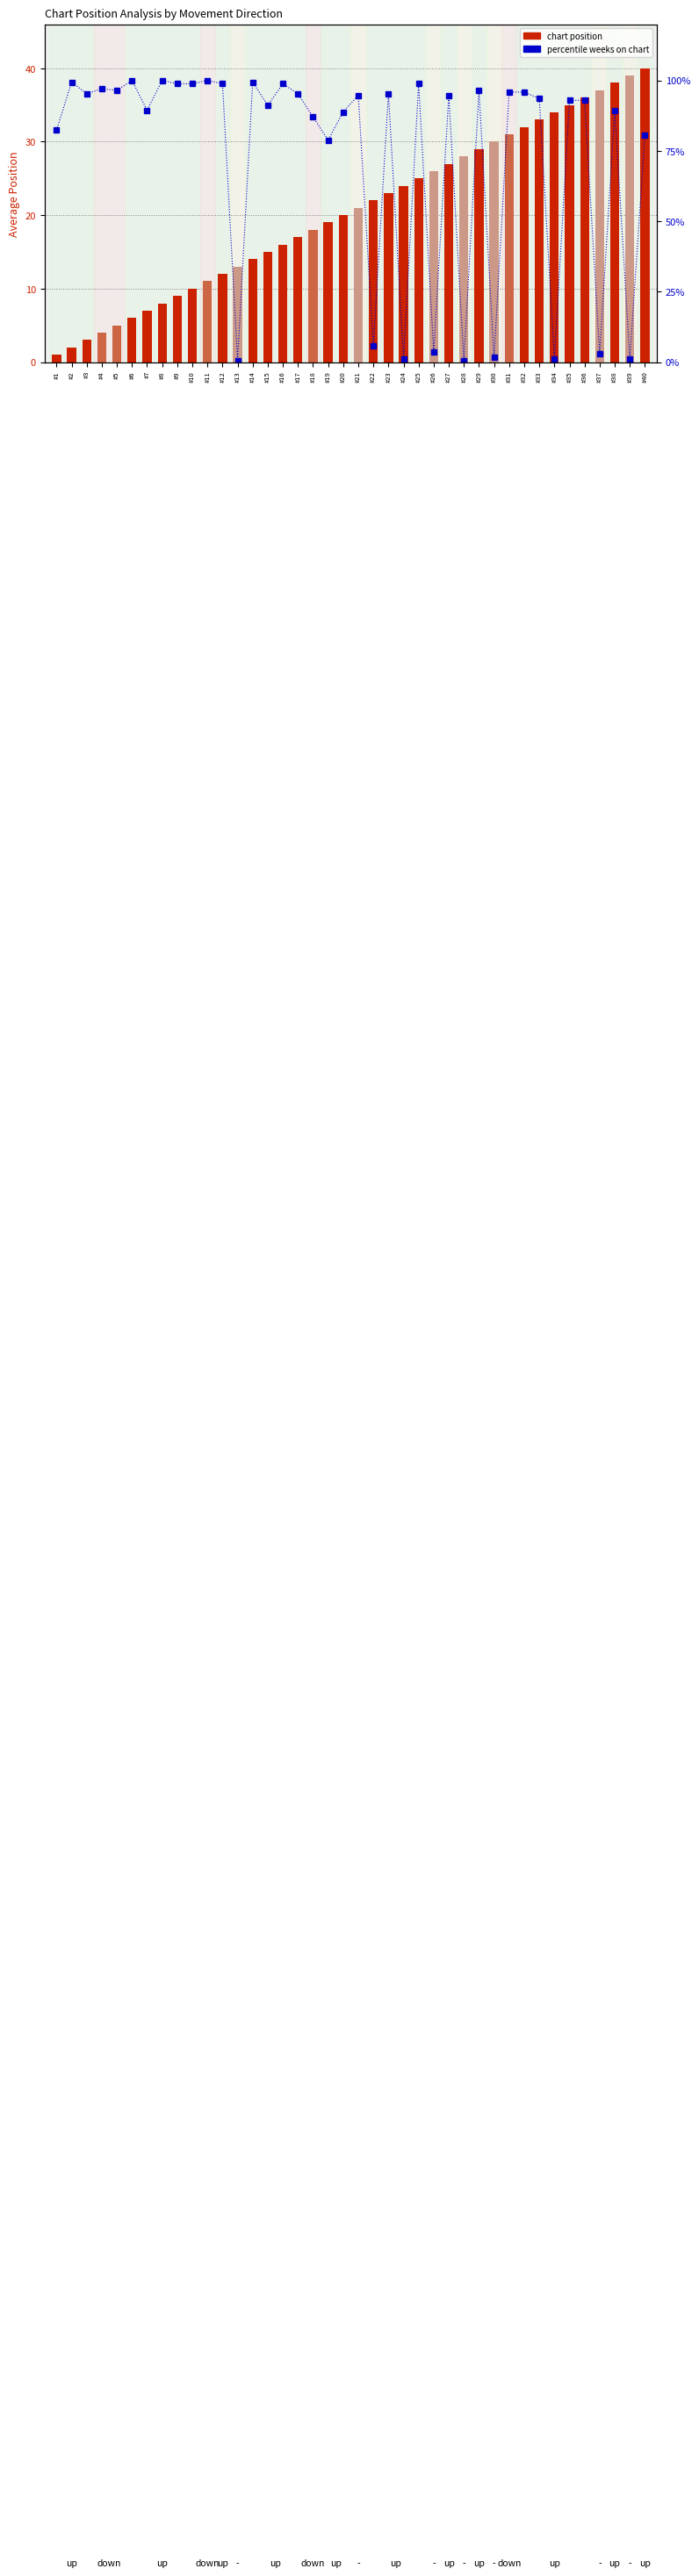

Is it true that percentile weeks on chart equals 24.4 at #16?

False